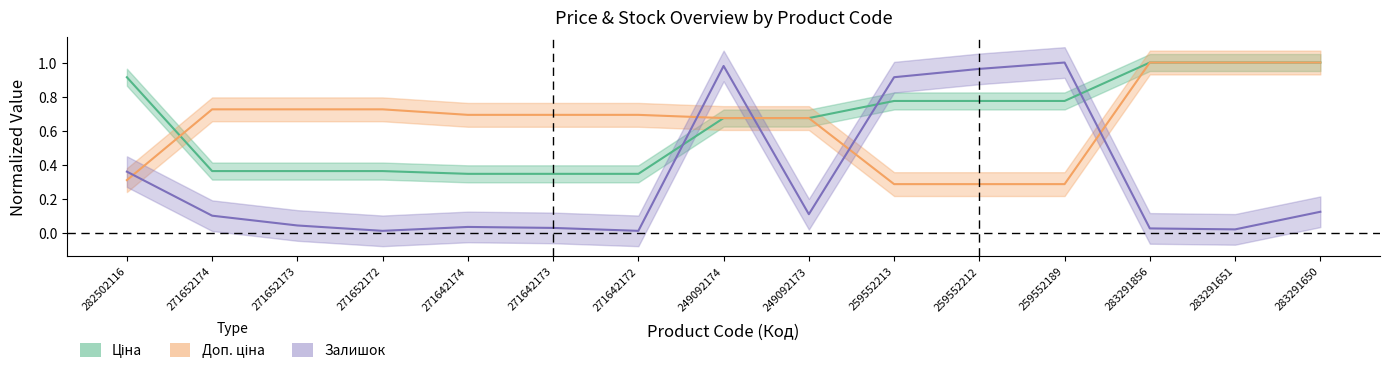

How many categories are shown in the chart?

15